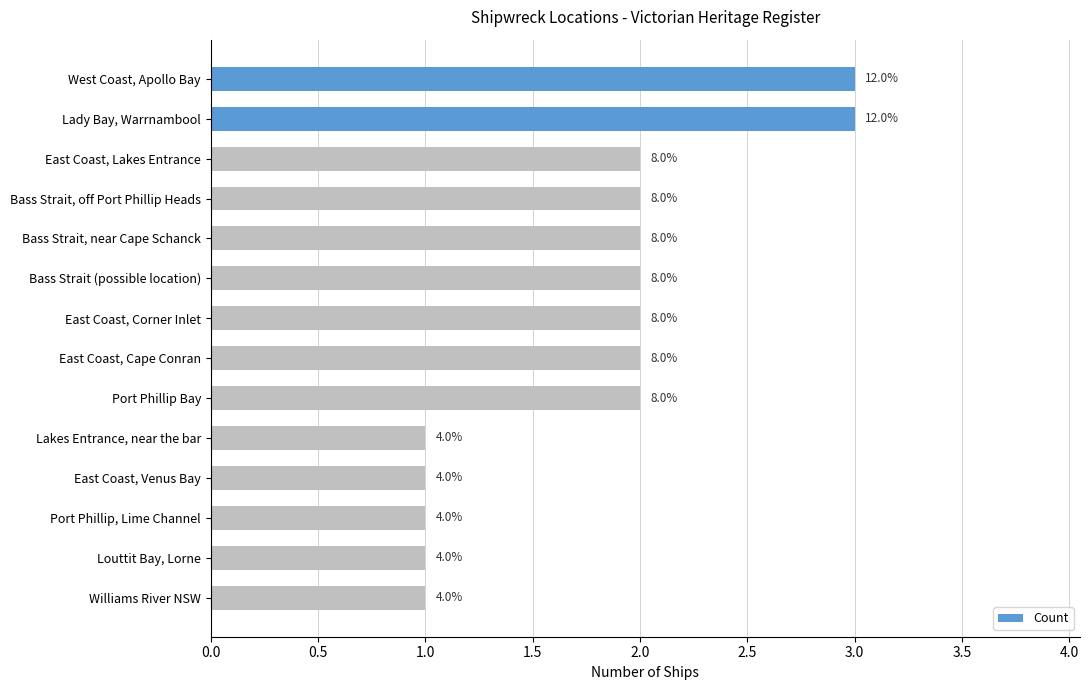

Does the chart contain any negative values?

No